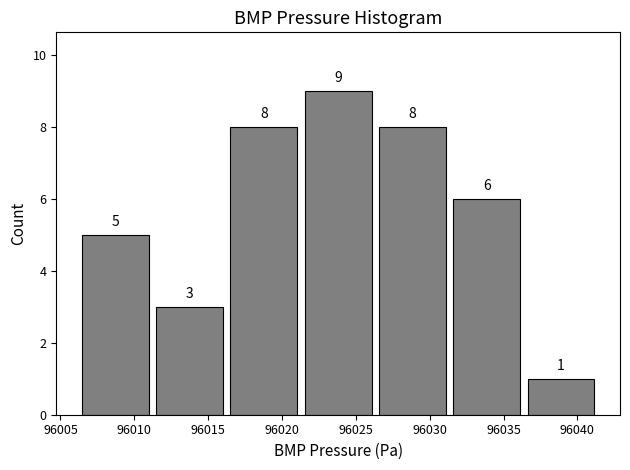

Reading left to right, transcribe this chart: for each bar, give the range it covers on the x-axis and its height. The bar edges are not printed on the chart, so give them approximately, as read against the axis.

96006.0 to 96011.0: 5
96011.0 to 96016.5: 3
96016.5 to 96021.5: 8
96021.5 to 96026.5: 9
96026.5 to 96031.5: 8
96031.5 to 96036.5: 6
96036.5 to 96041.5: 1